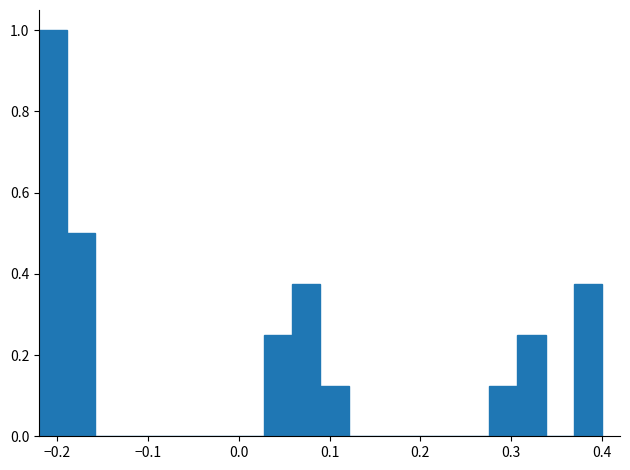

Read against the x-axis, roughly where is the centre of the tallest bar?

-0.20